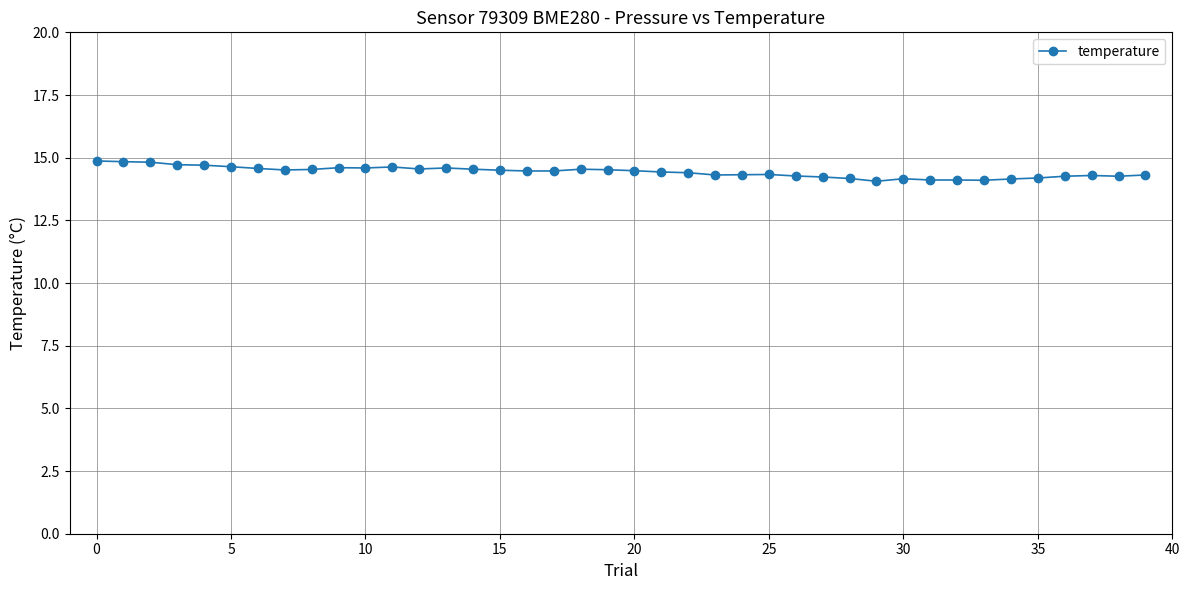

True or false: there are more than 0 points higher than both neighbors.

True